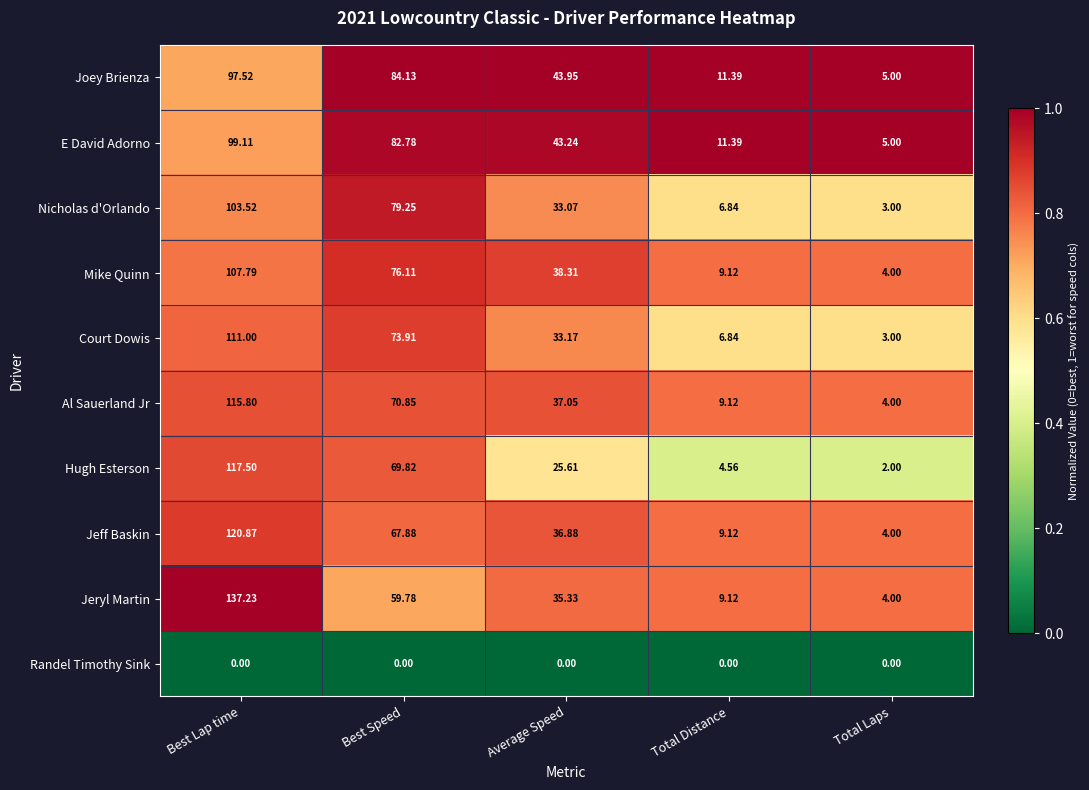

Which series has the largest range (max minus min)?

Jeryl Martin